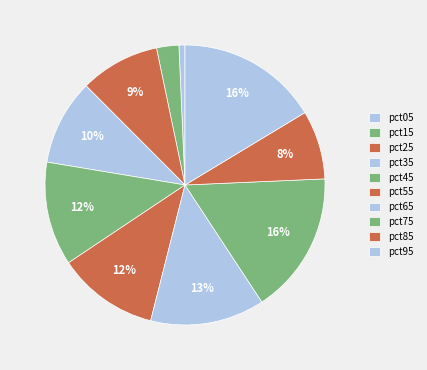

How many slices are in this pie chart?

10